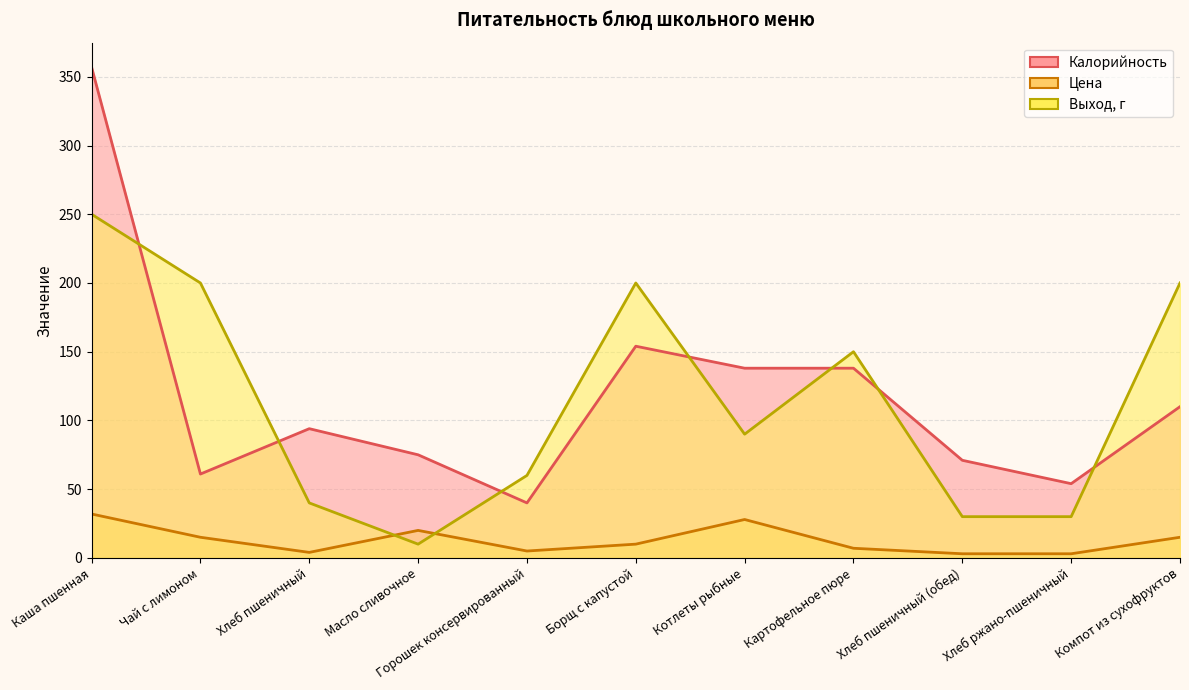

Which series has the largest range (max minus min)?

Калорийность